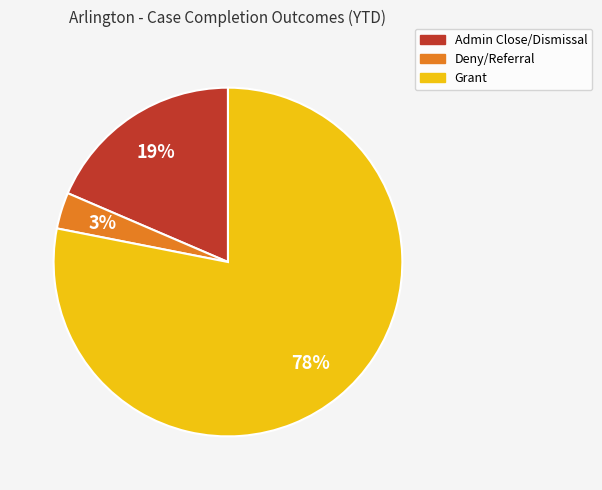

Which slice is the smallest?

Deny/Referral